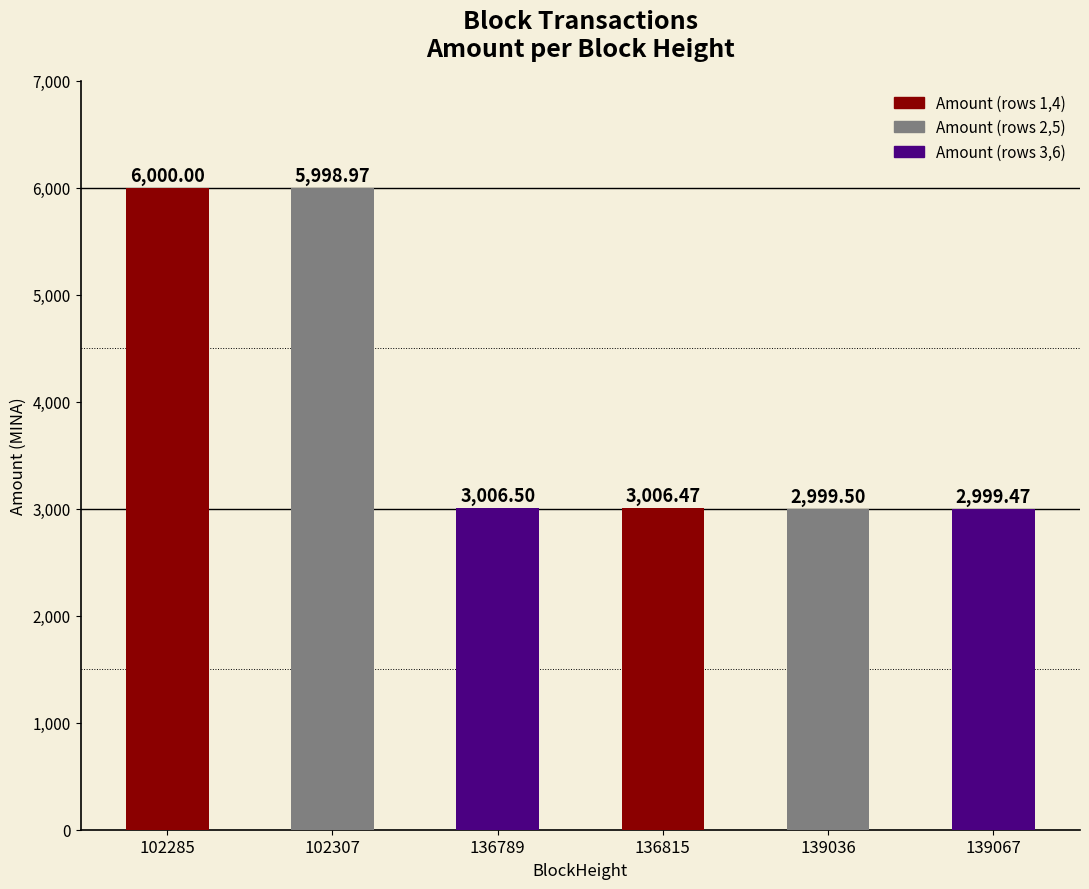

Rank the categories by value from lowest to highest.

139067, 139036, 136815, 136789, 102307, 102285